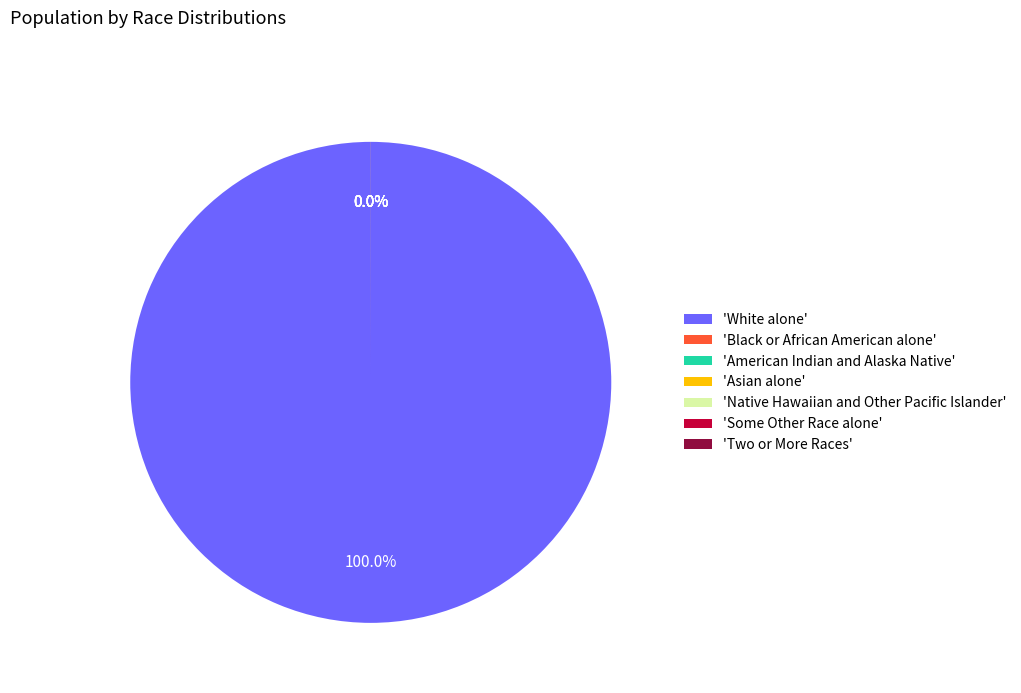

What is the smallest slice in the pie chart?

Native Hawaiian and Other Pacific Islander